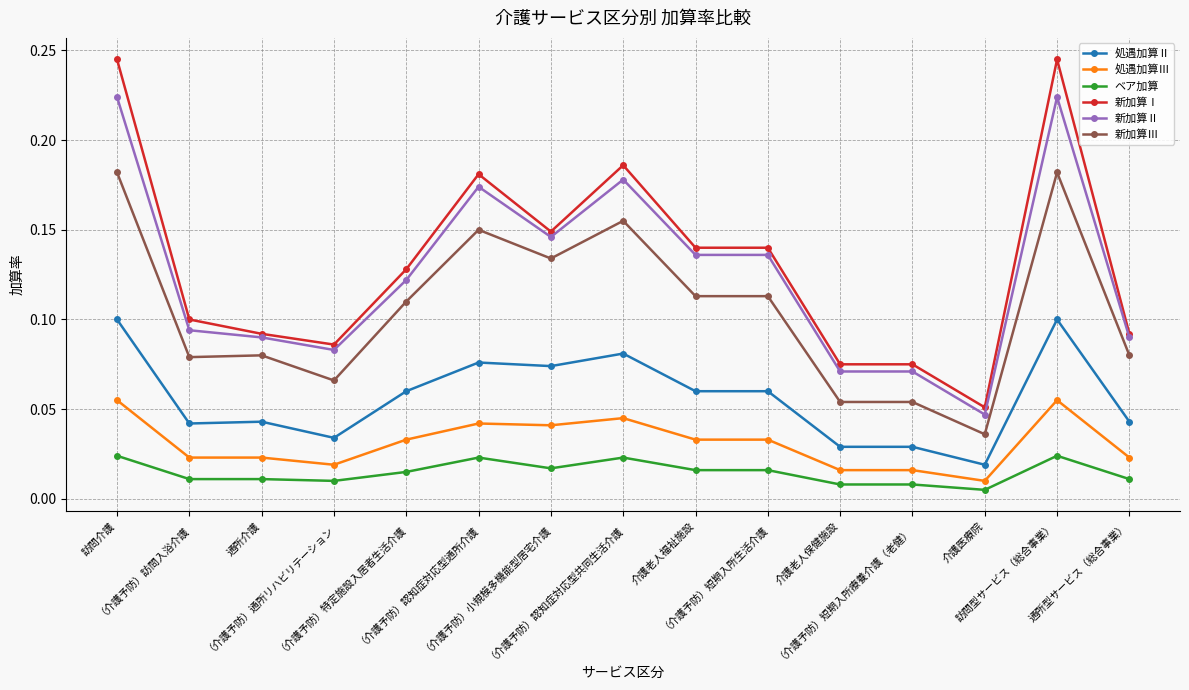

How many data points does each series have?

15